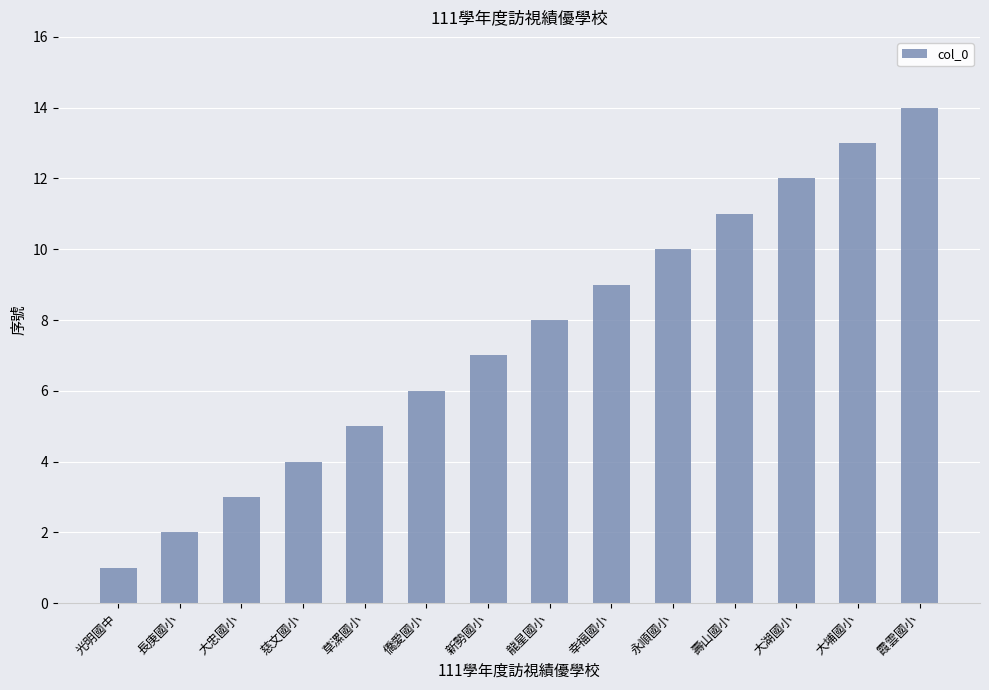

Is it true that the value at 光明國中 is 1?

True